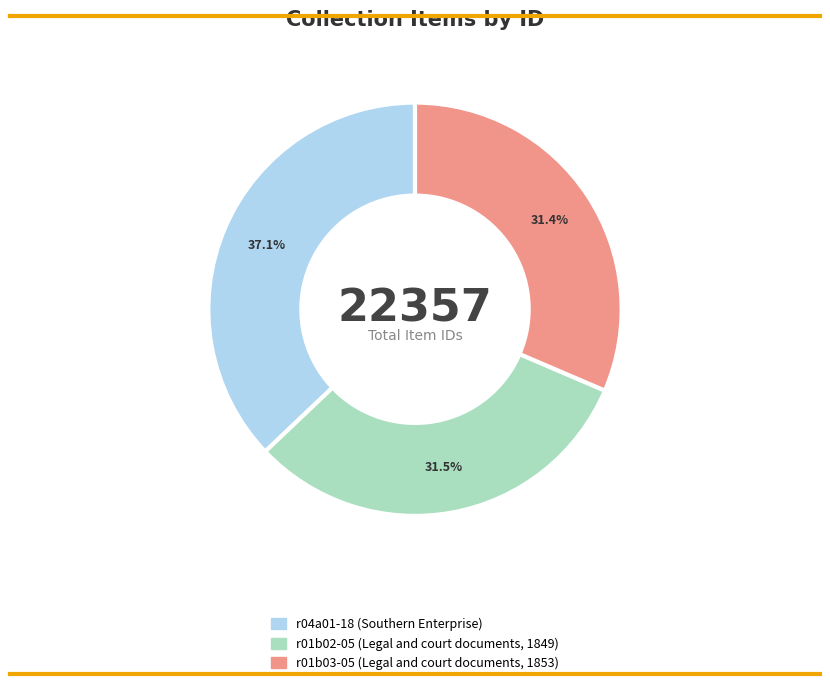

Approximately how many times larger is the value at r04a01-18 (Southern Enterprise) compared to r01b02-05 (Legal and court documents, 1849)?

1.2